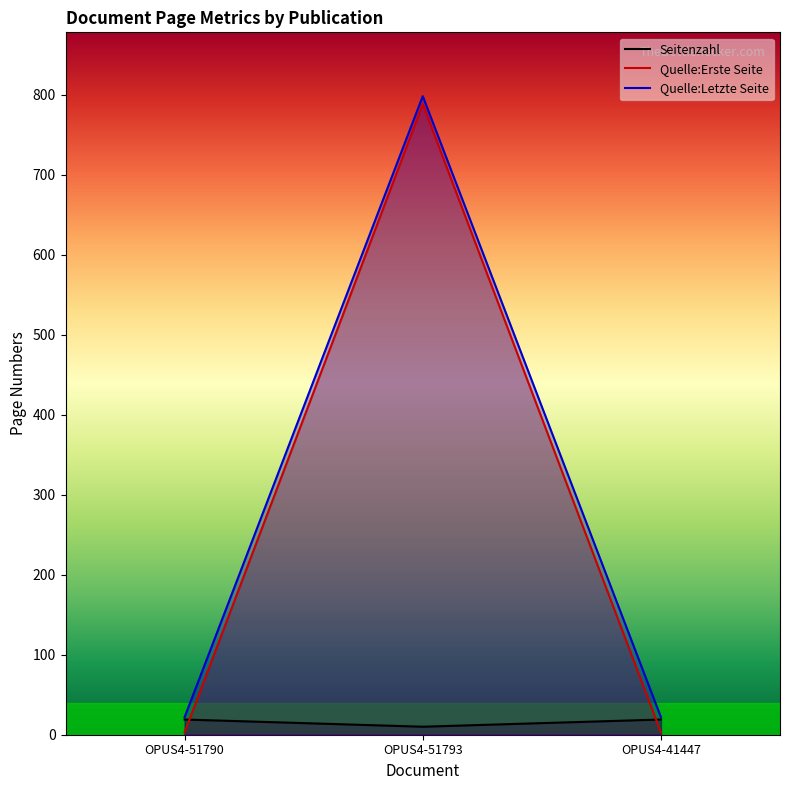

Which has a higher value, OPUS4-51793 or OPUS4-41447?

OPUS4-41447